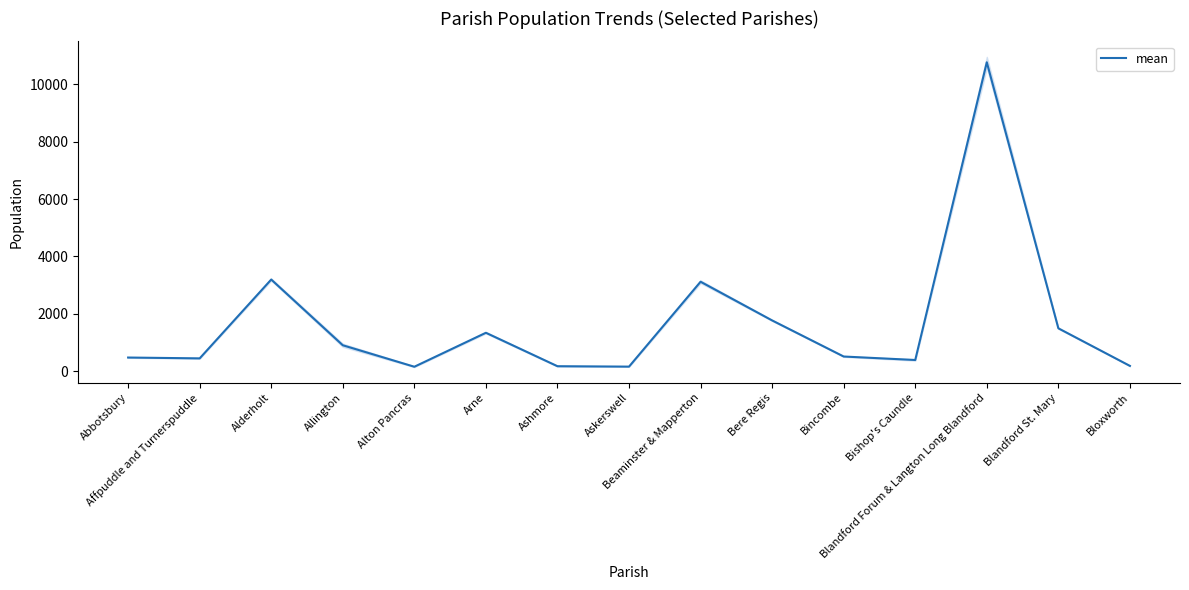

Reading left to right, extract all data points from this chart.

Abbotsbury=475.6	Affpuddle and Turnerspuddle=446.6	Alderholt=3194.9	Allington=903.7	Alton Pancras=154.7	Arne=1339.0	Ashmore=173.1	Askerswell=158.7	Beaminster & Mapperton=3118.0	Bere Regis=1769.1	Bincombe=511.1	Bishop's Caundle=389.9	Blandford Forum & Langton Long Blandford=10768.3	Blandford St. Mary=1494.4	Bloxworth=184.4